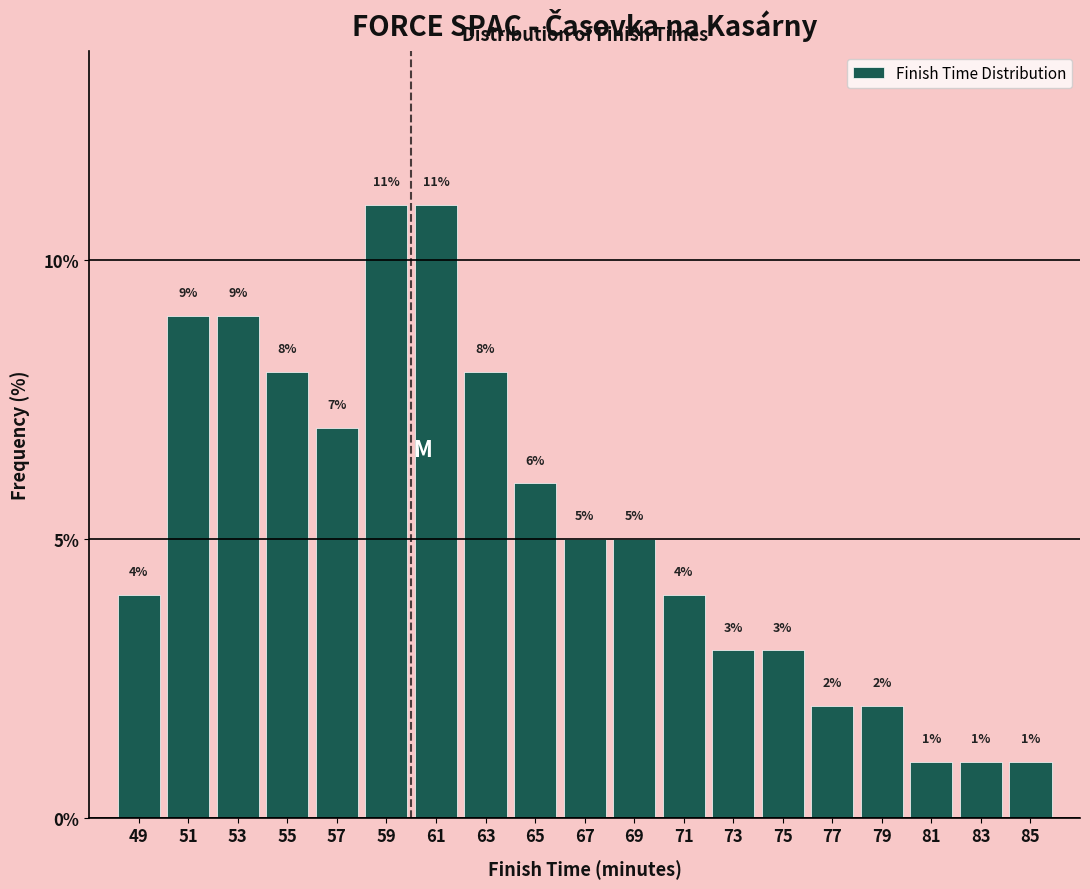

Reading left to right, transcribe this chart: for each bar, give the range it covers on the x-axis and its height.

48 to 50: 4
50 to 52: 9
52 to 54: 9
54 to 56: 8
56 to 58: 7
58 to 60: 11
60 to 62: 11
62 to 64: 8
64 to 66: 6
66 to 68: 5
68 to 70: 5
70 to 72: 4
72 to 74: 3
74 to 76: 3
76 to 78: 2
78 to 80: 2
80 to 82: 1
82 to 84: 1
84 to 86: 1